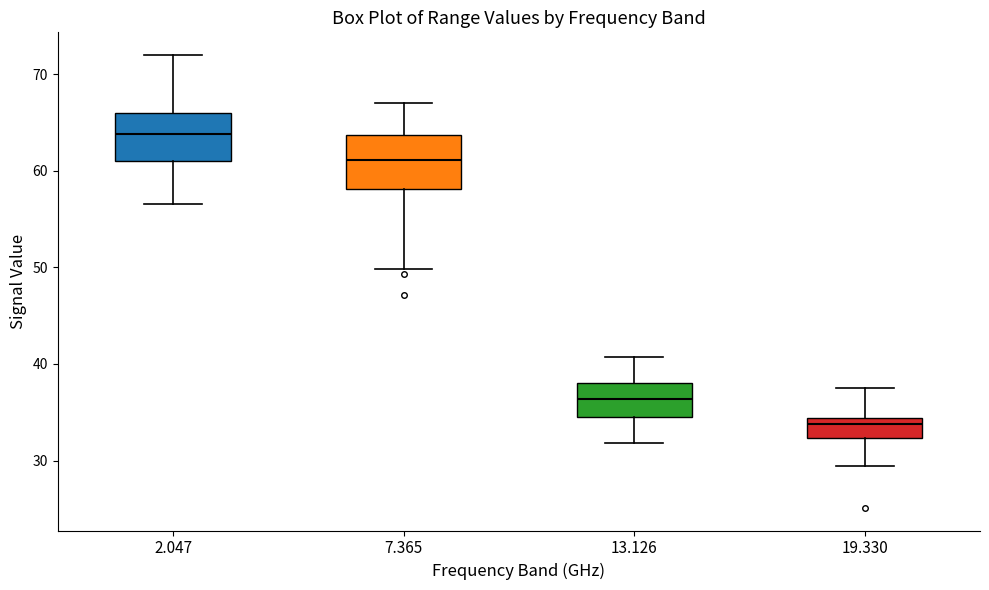

Where is the lower edge of the box at x = 2.047 on the y-axis? The values are not printed on the chart, so give them approximately, as read against the axis.

61